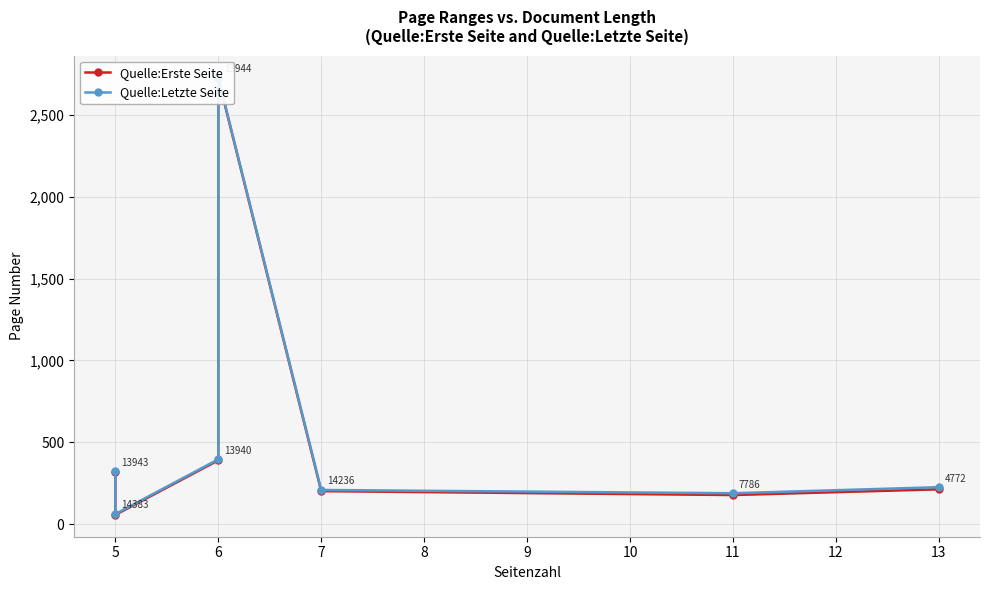

What is the value of the Quelle:Erste Seite point at the 3rd from the left?

390